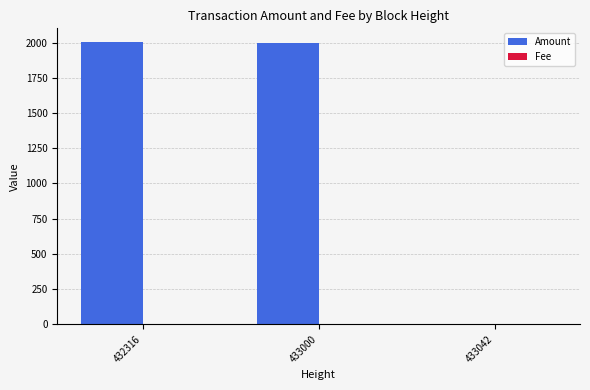

What is the greatest value displayed?

2001